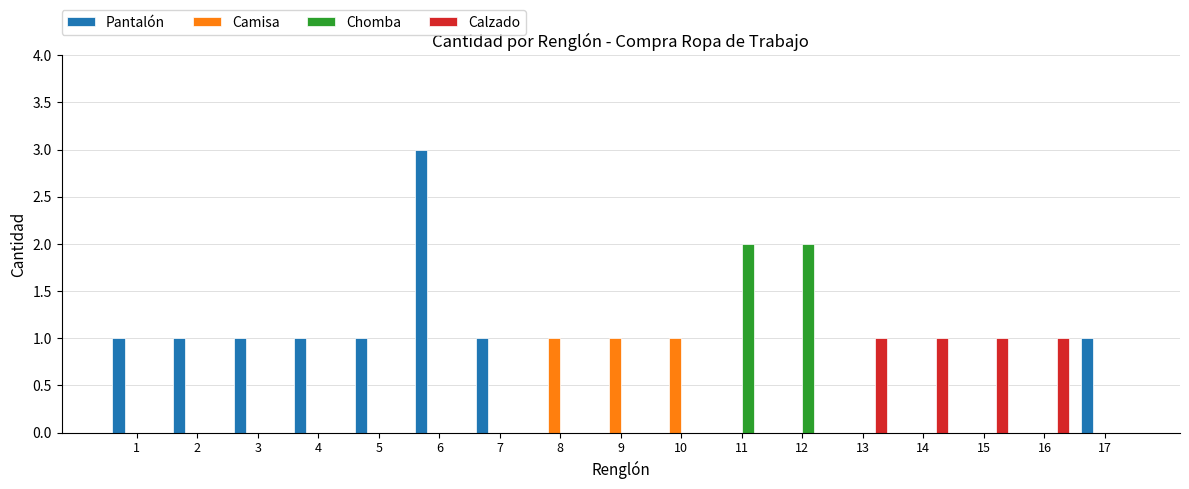

Between 5 and 11, which series saw the biggest shift?

Chomba